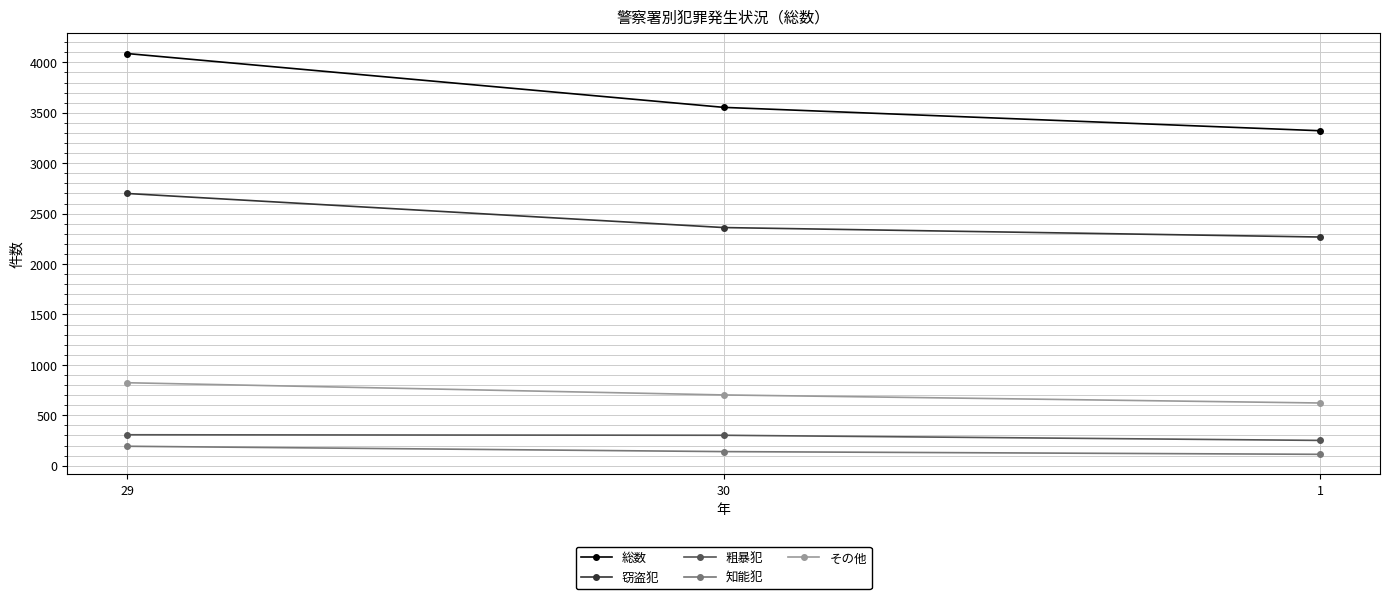

At which label does 粗暴犯 reach its minimum?

1